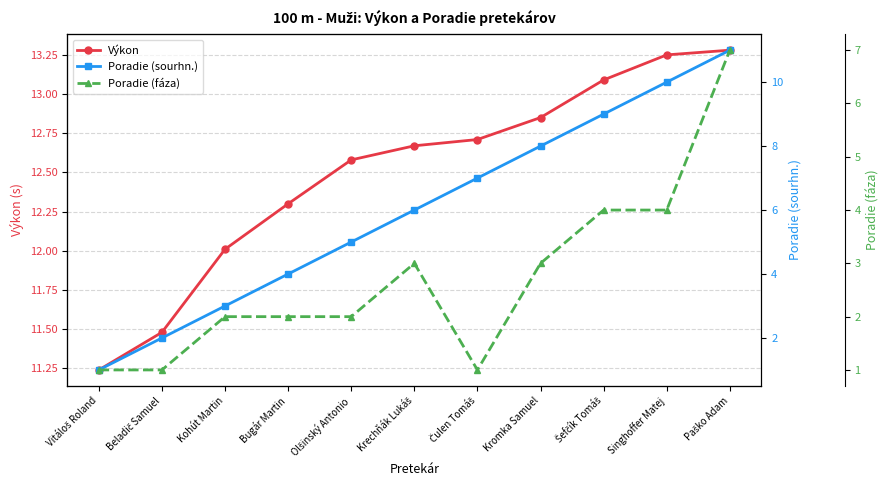

True or false: Výkon has more than 1 points higher than both neighbors.

False